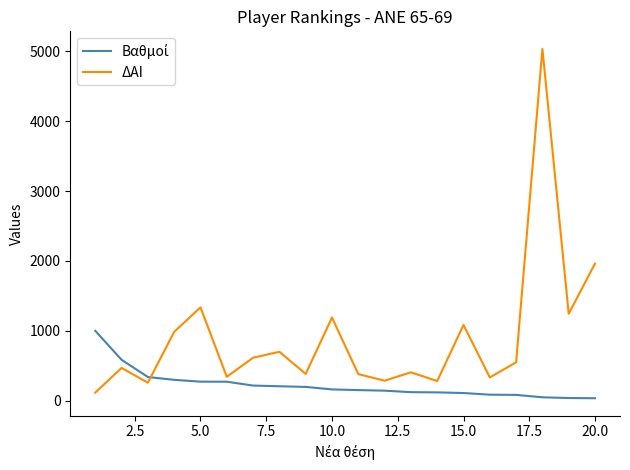

Which series has the largest range (max minus min)?

ΔΑΙ